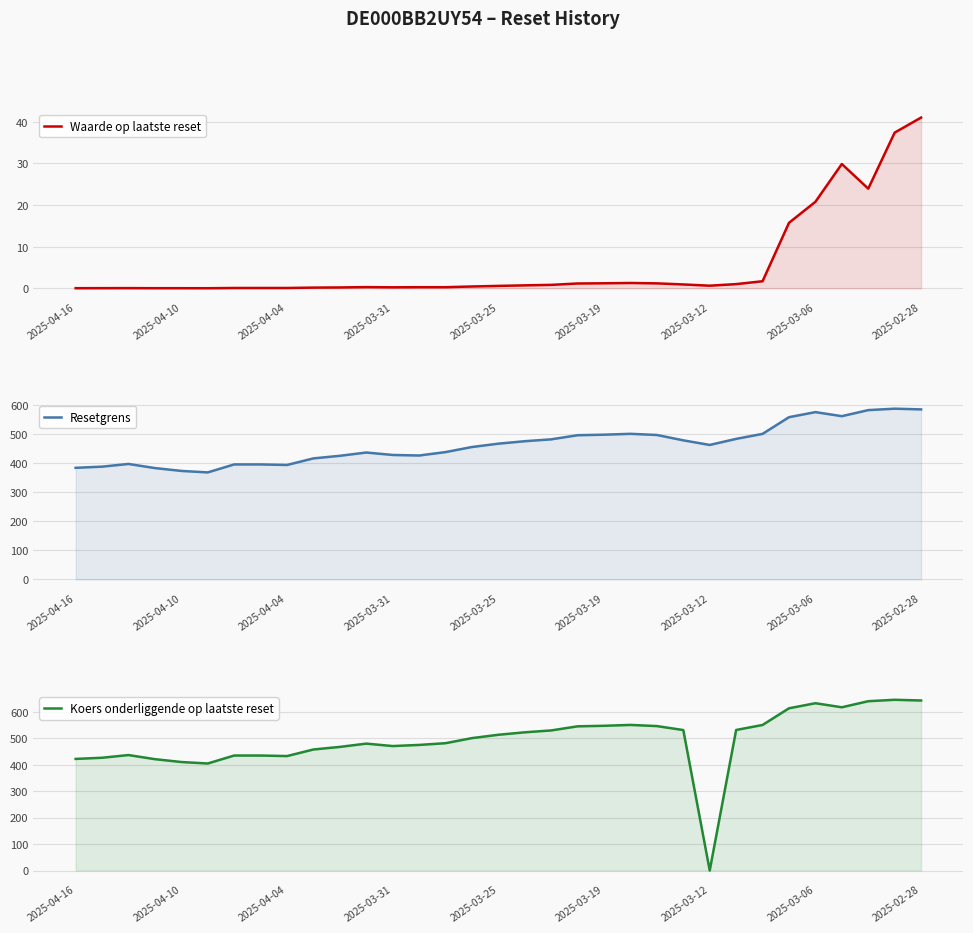

How many values in the Koers onderliggende op laatste reset series are below 499?

16